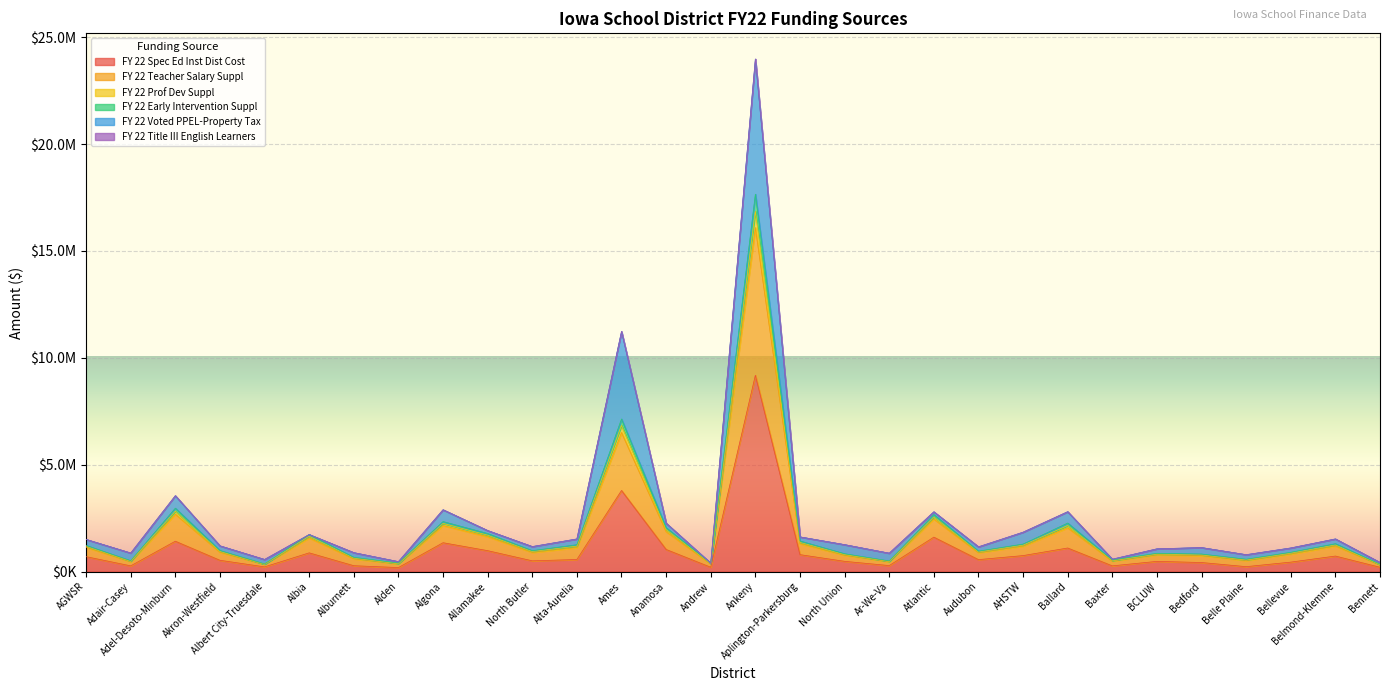

Does the chart display data point markers on the line(s)?

No